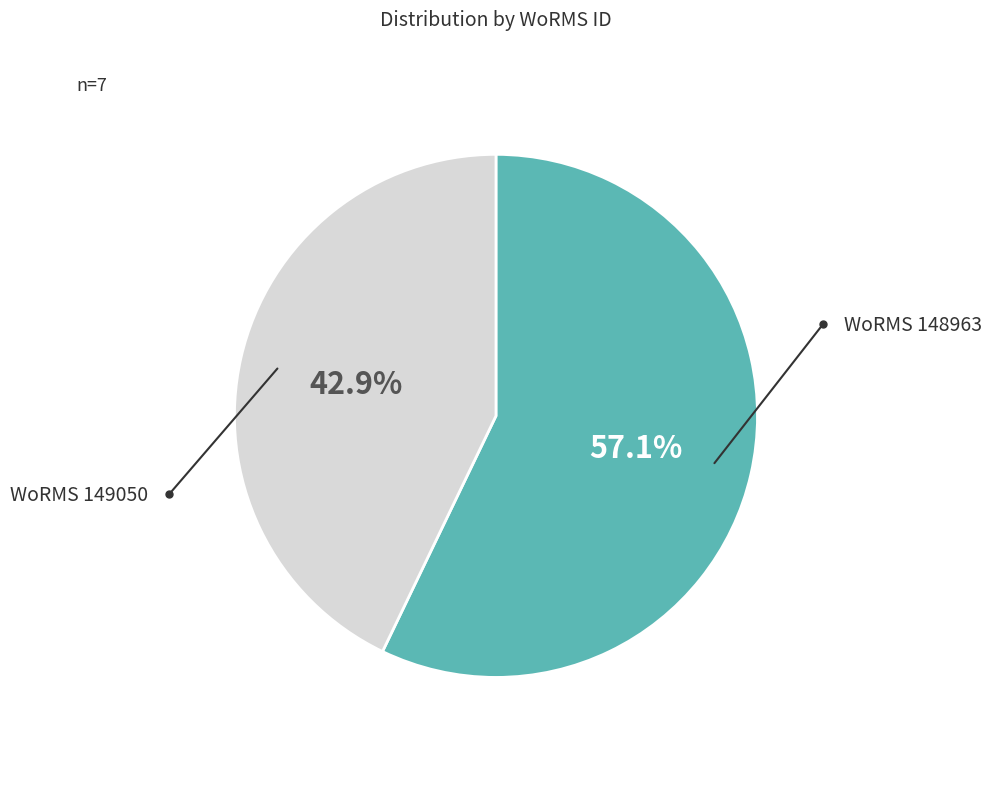

Is there any slice that represents more than half of the pie?

Yes